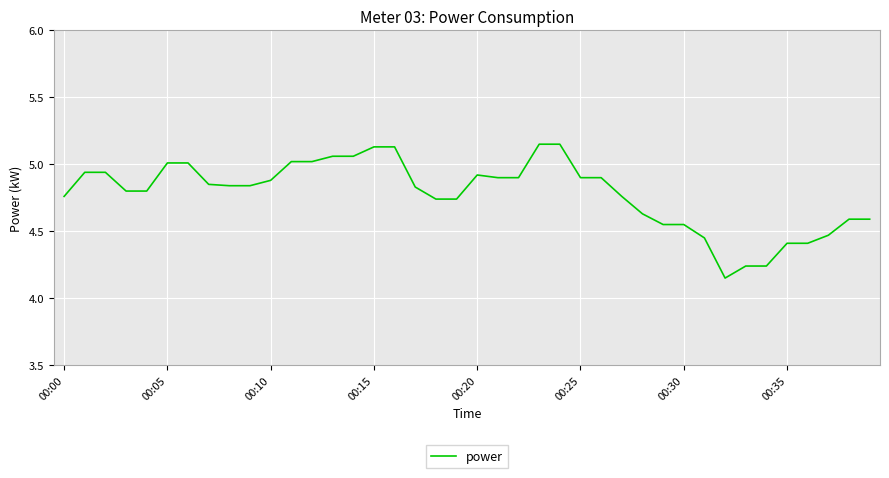

What is the difference between the maximum and minimum values?

1.0